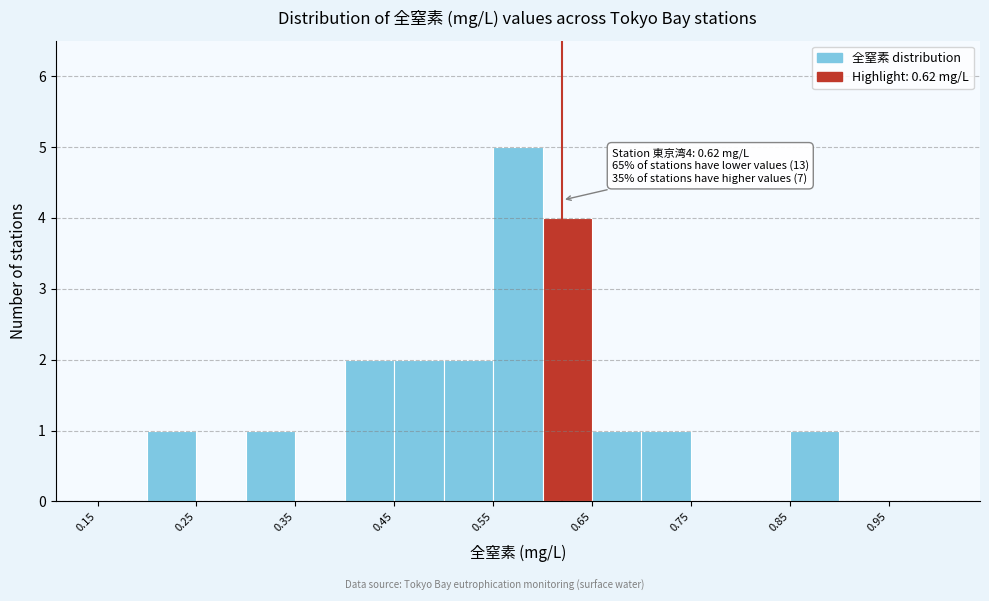

Which range on the x-axis has the tallest bar?

0.55 to 0.60